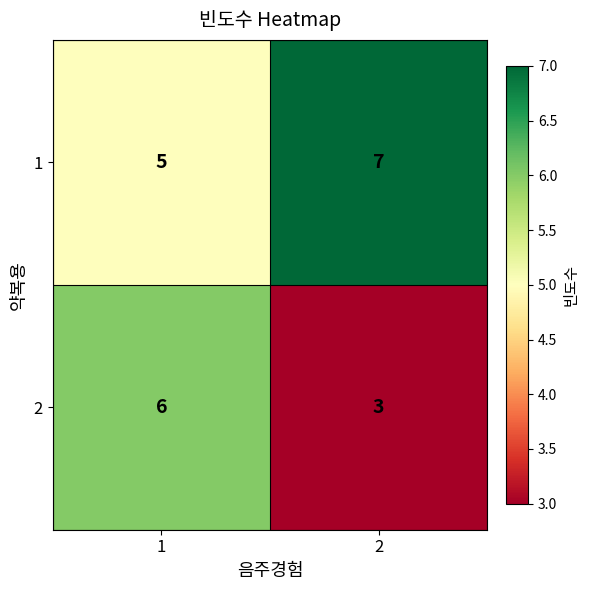

What is the spread (max minus min) of values at 1?

1